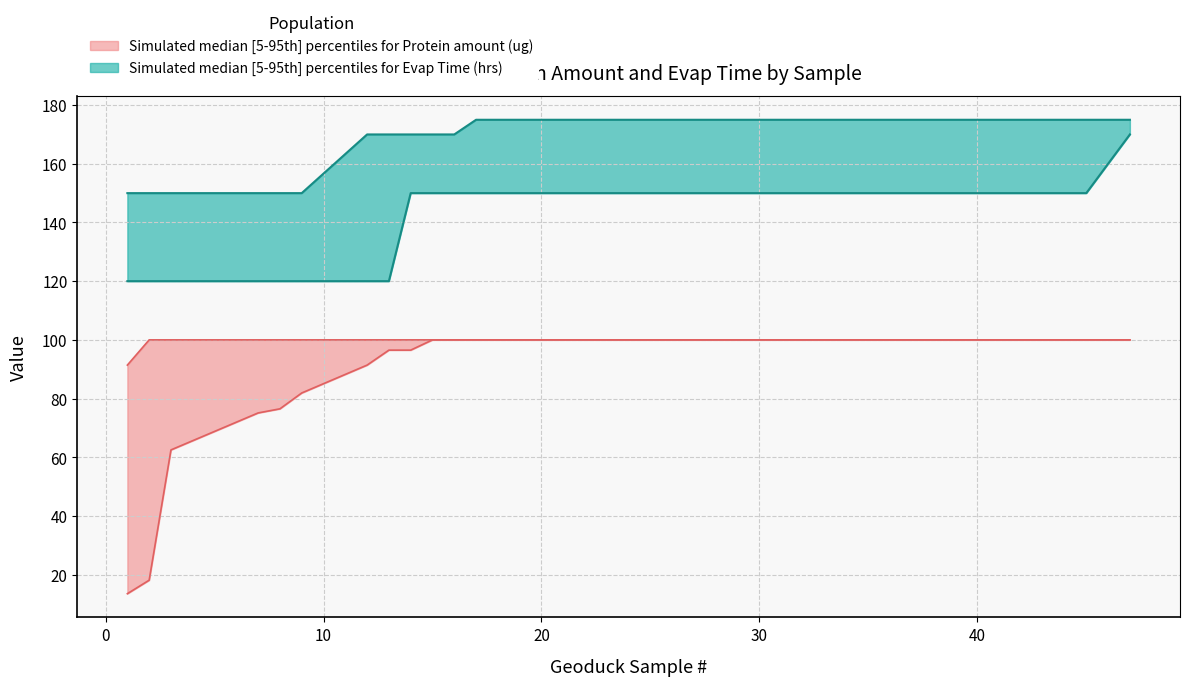

Is the value of Evap Time upper at 1 greater than the value of Evap Time lower at 7?

Yes